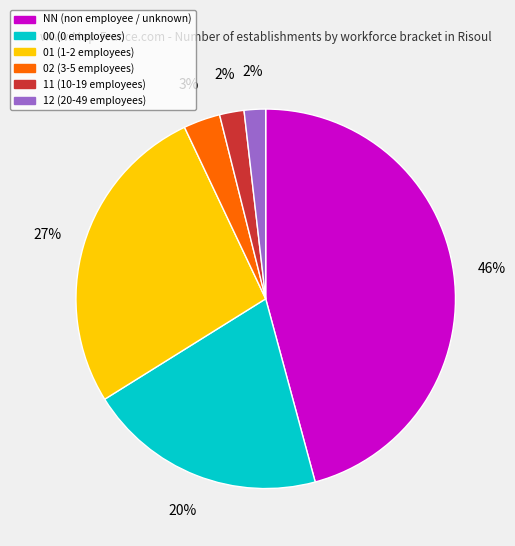

True or false: 02 accounts for 10% of the total.

False